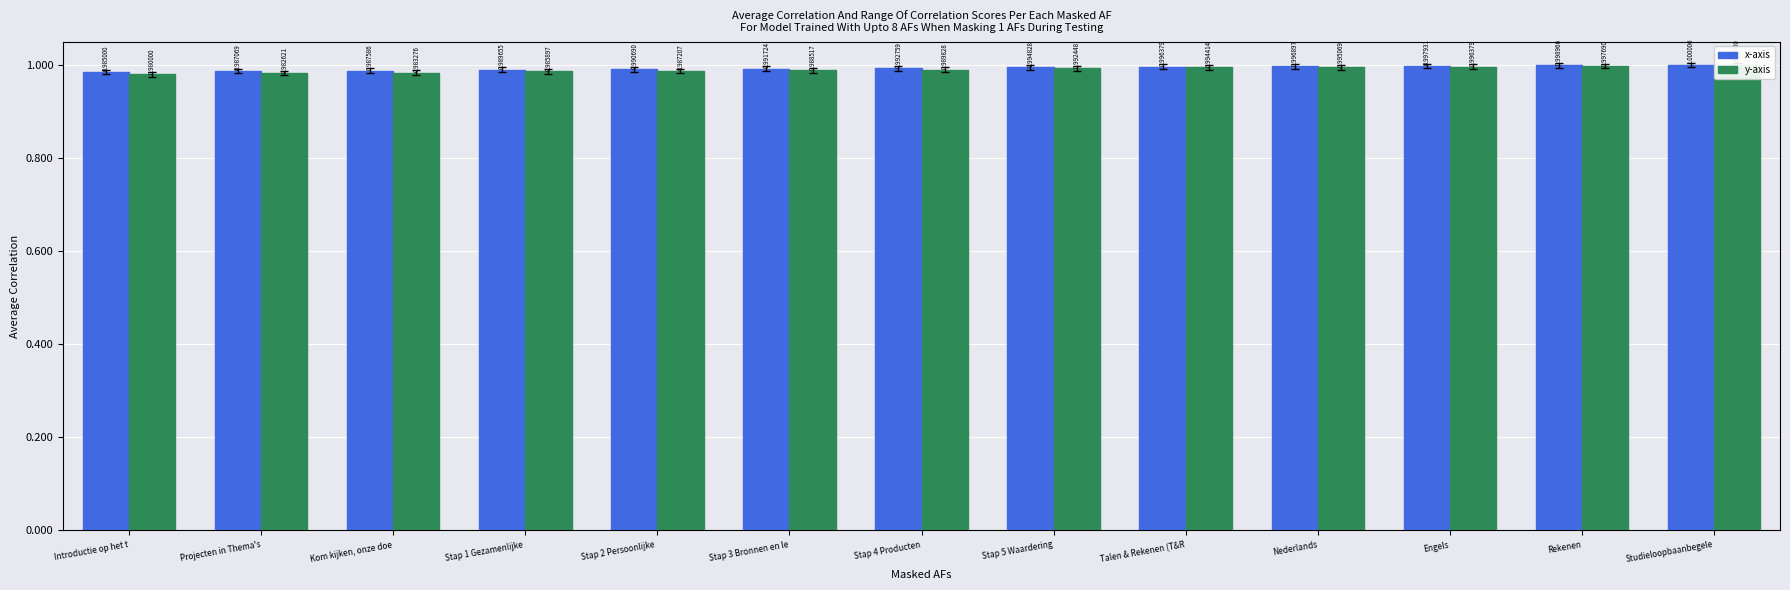

What is the value of the x-axis bar at the 13th from the left?

1.0